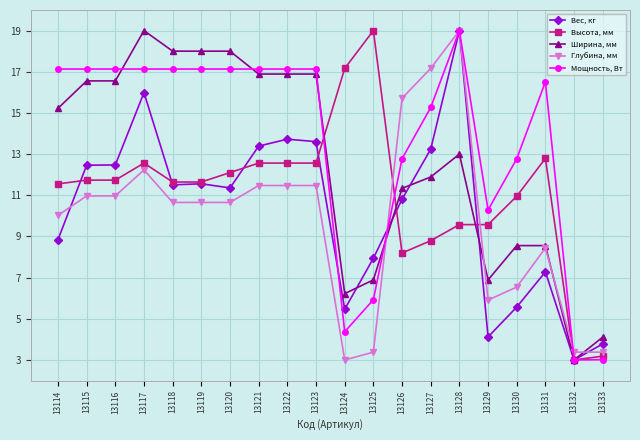

What is the difference between the maximum and minimum values in the Ширина, мм series?

16.0